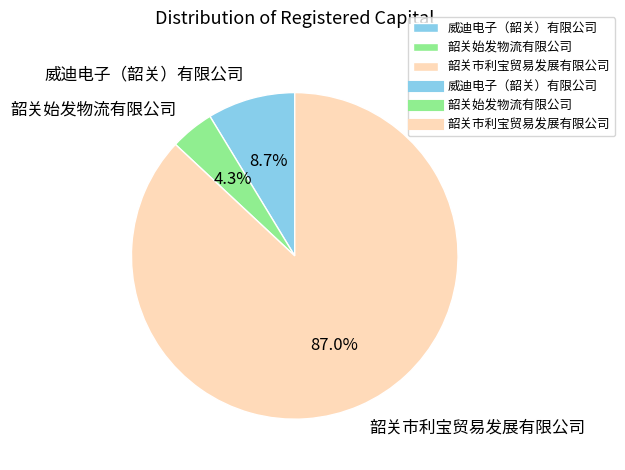

Which category has the smallest portion of the pie?

韶关始发物流有限公司